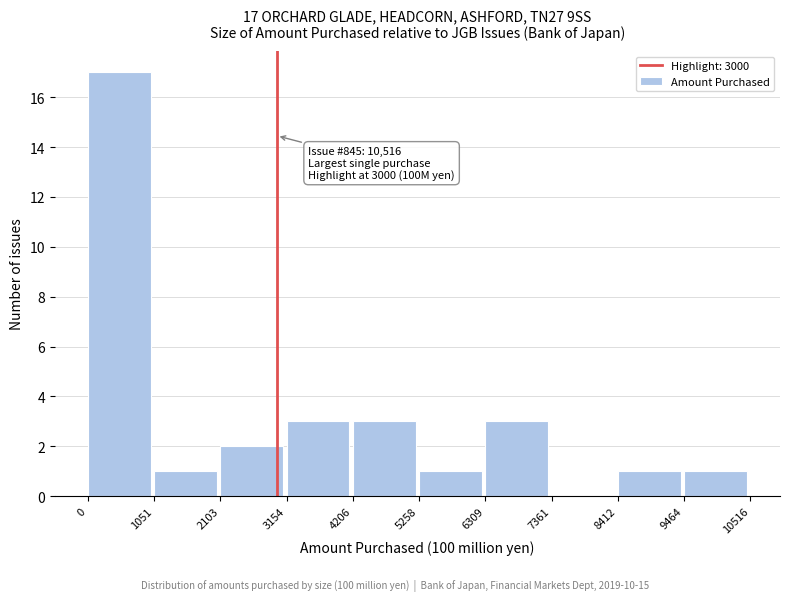

Which range on the x-axis has the tallest bar?

0 to 1051